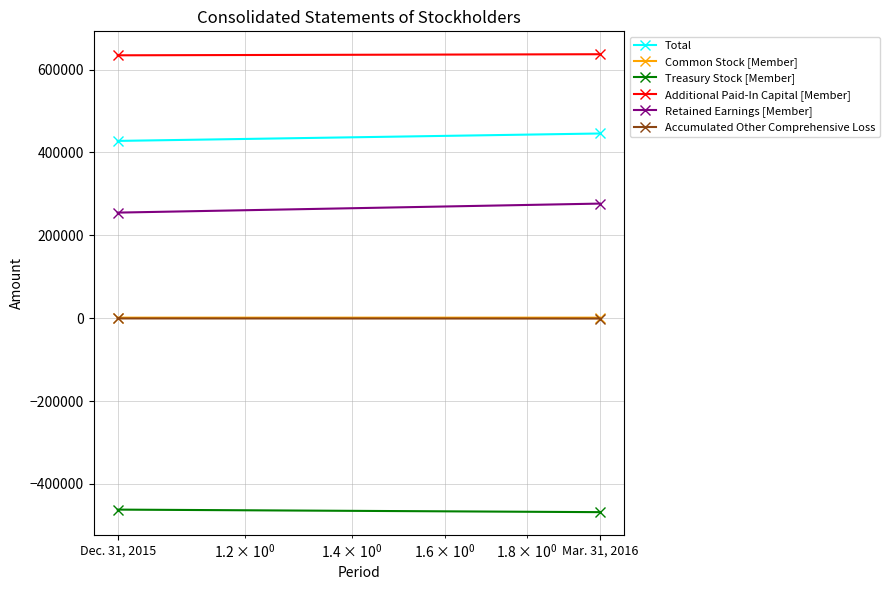

What is the value of the Total point at the 2nd from the left?

445864